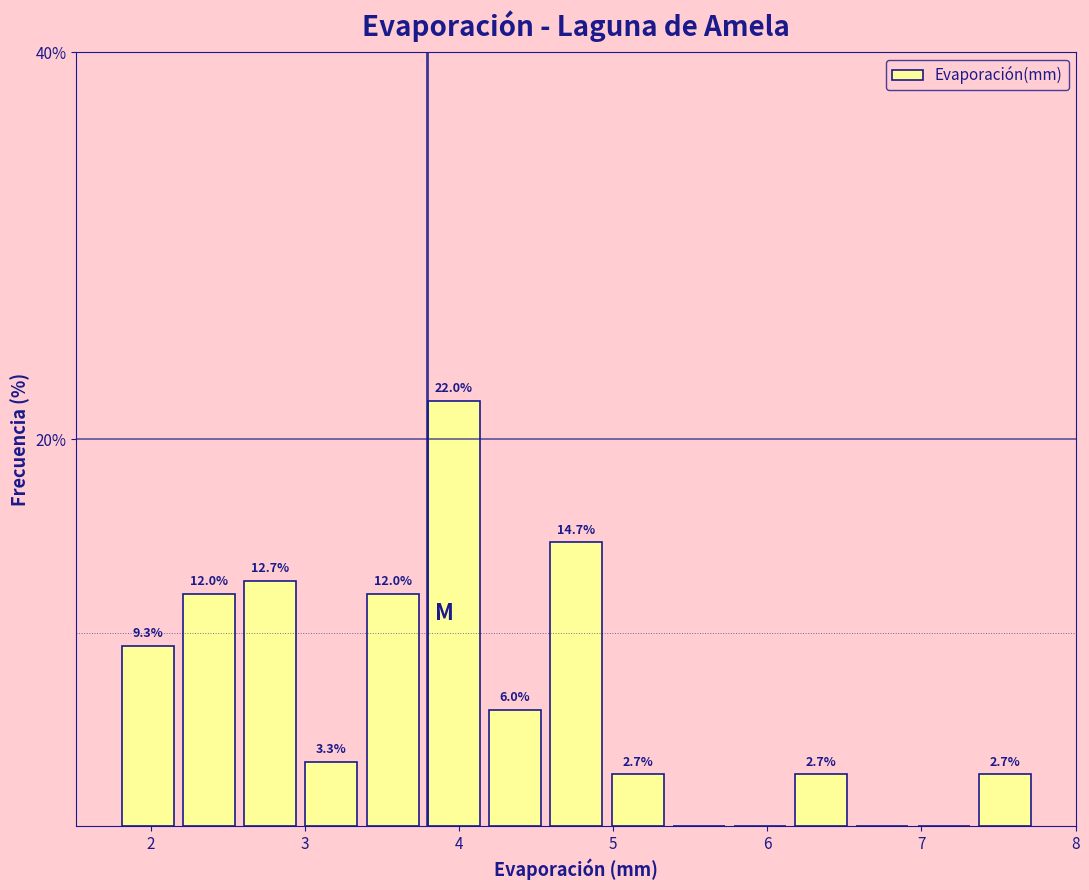

Around what value on the x-axis is the tallest bar? Give the approximate position of its centre, as read against the axis.

4.0